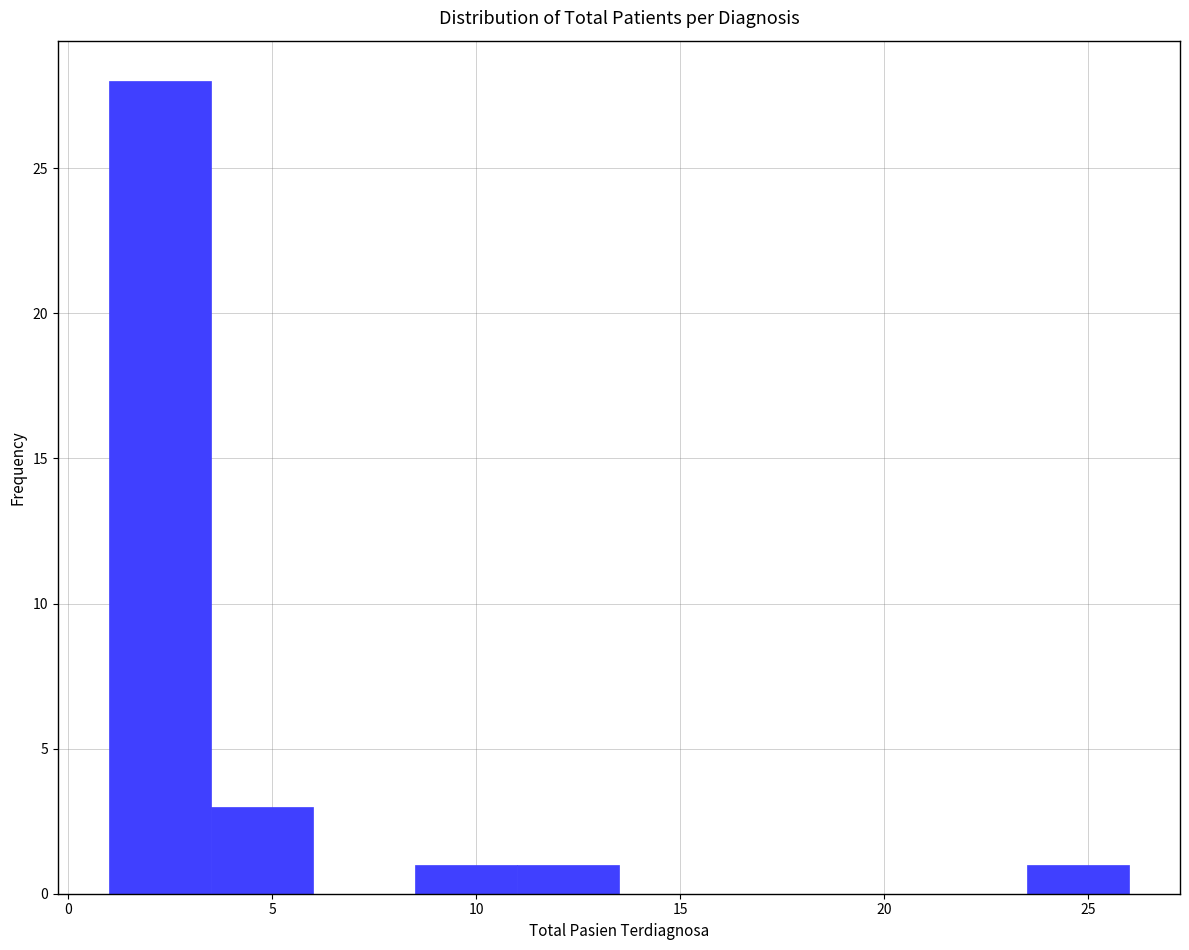

Reading left to right, list every bar in this chart as the range it spans on the x-axis followed by its height. The values are not printed on the chart, so give them approximately, as read against the axis.

1.0 to 3.5: 28
3.5 to 6.0: 3
6.0 to 8.5: 0
8.5 to 11.0: 1
11.0 to 13.5: 1
13.5 to 16.0: 0
16.0 to 18.5: 0
18.5 to 21.0: 0
21.0 to 23.5: 0
23.5 to 26.0: 1